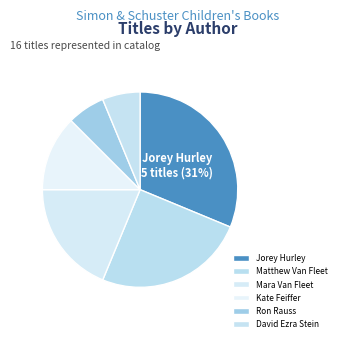

Does any single category account for the majority?

No